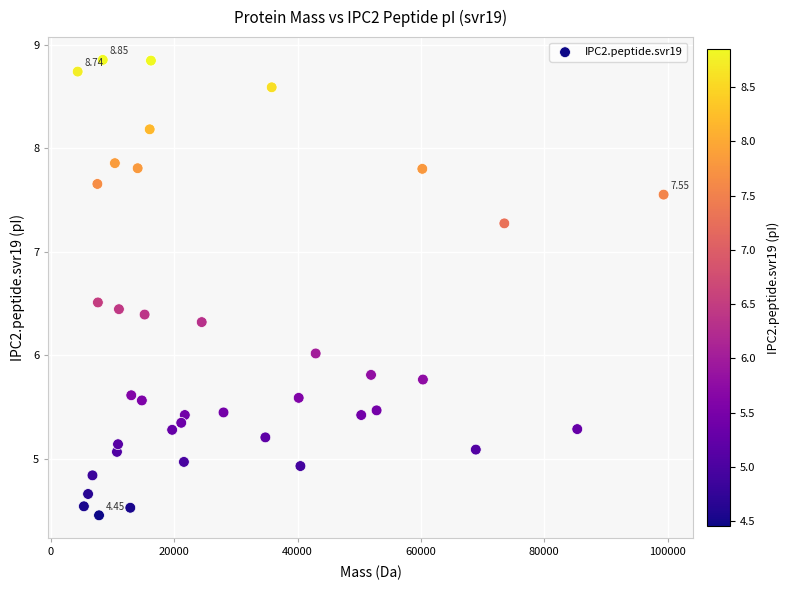

What is the range of Y values (max minus min)?

4.4